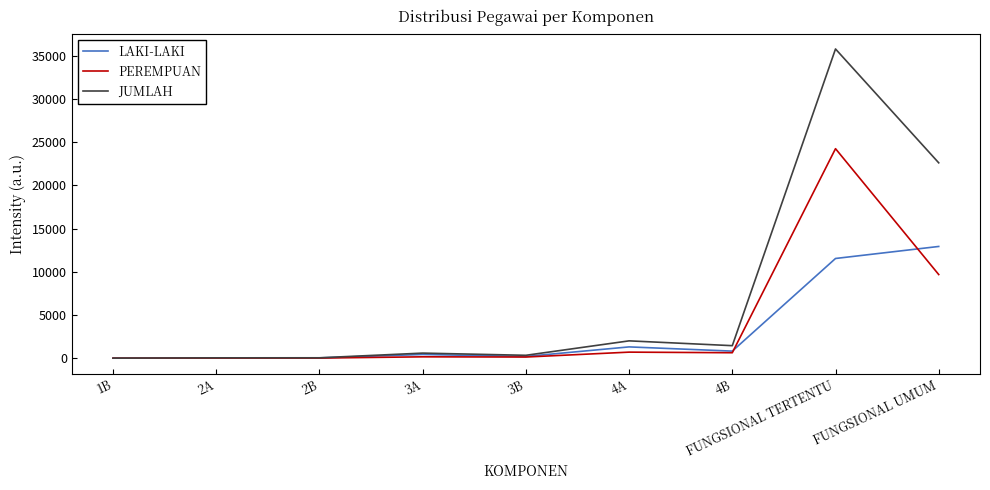

At how many categories does at least one series exceed 25016?

1